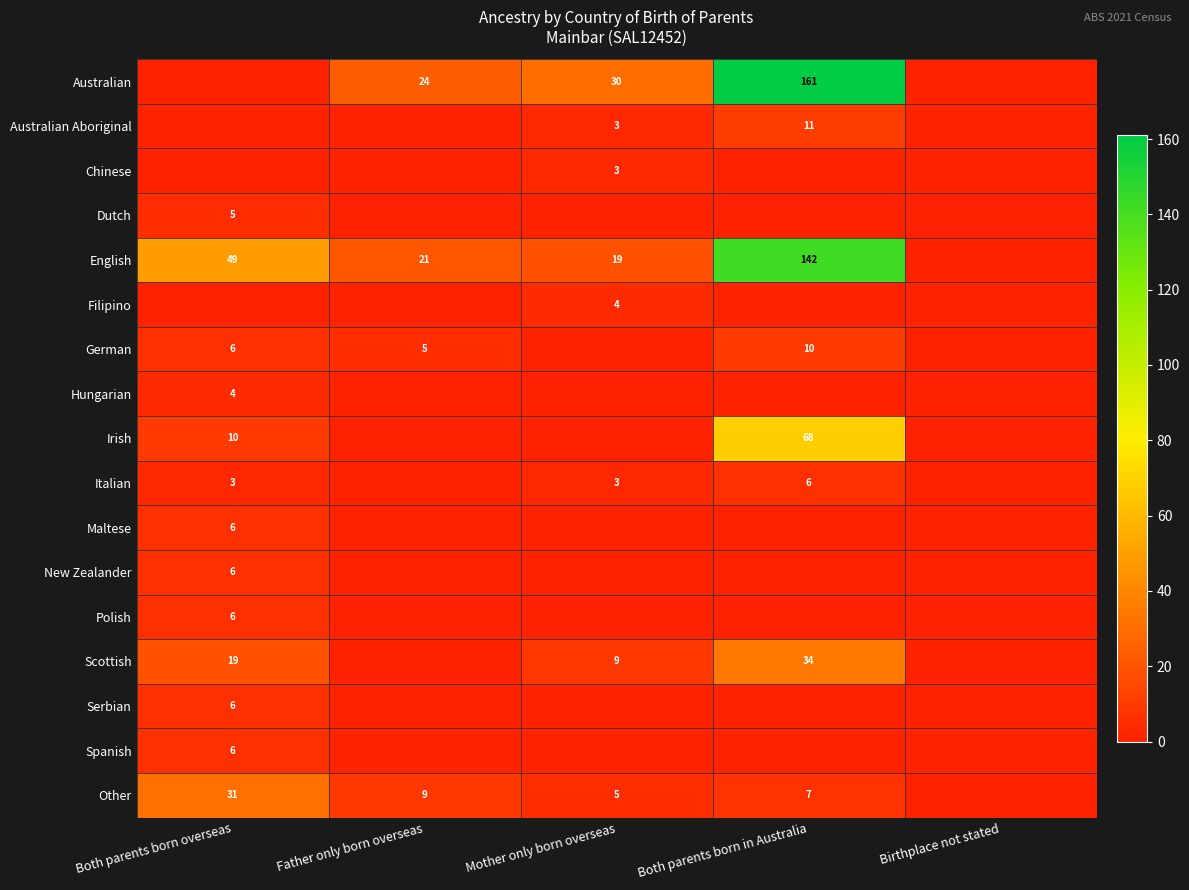

The value of Italian at Both parents born overseas is 5. True or false?

False